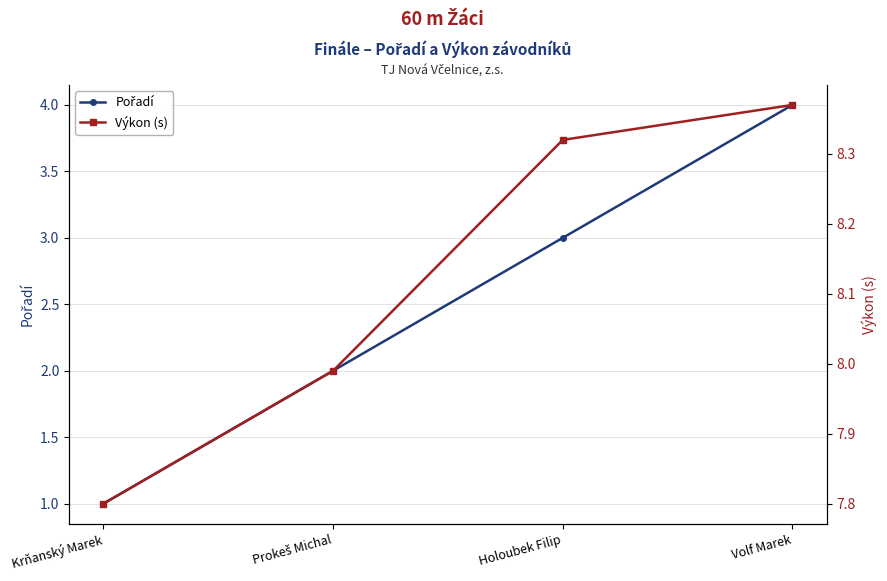

What are all the series names shown in the legend?

Pořadí, Výkon (s)